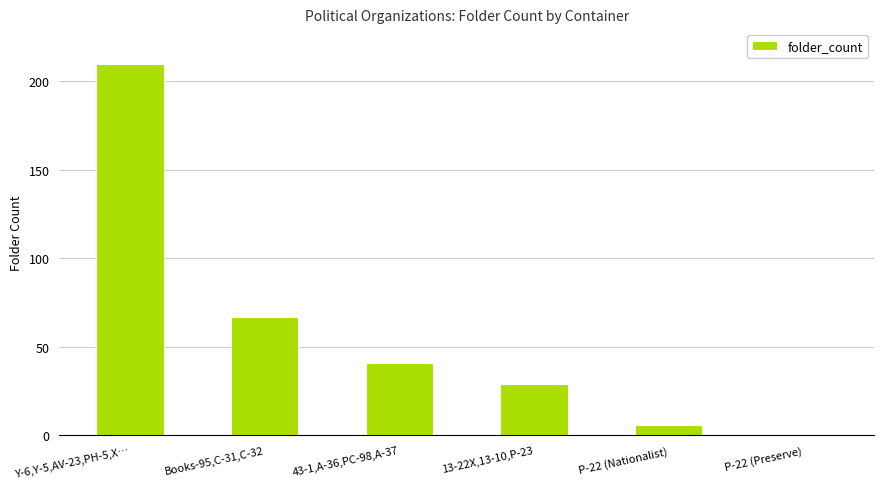

What is the difference between the maximum and minimum values?

209